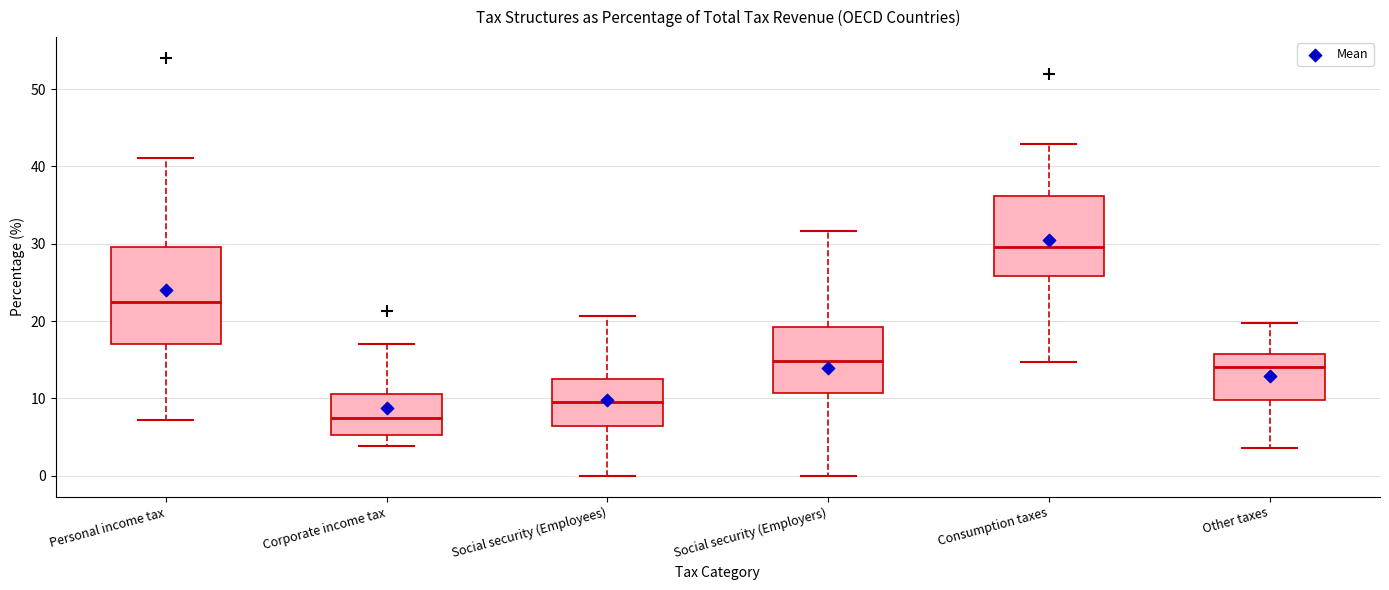

Reading left to right, read every box against the y-axis: the position of its median line, the range the box covers, and the ends of its whiskers. The values are not printed on the chart, so give them approximately, as read against the axis.

Personal income tax: median 22, box 17 to 30, whiskers 7 to 41
Corporate income tax: median 7, box 5 to 11, whiskers 4 to 17
Social security (Employees): median 10, box 6 to 12, whiskers 0 to 21
Social security (Employers): median 15, box 11 to 19, whiskers 0 to 32
Consumption taxes: median 30, box 26 to 36, whiskers 15 to 43
Other taxes: median 14, box 10 to 16, whiskers 4 to 20